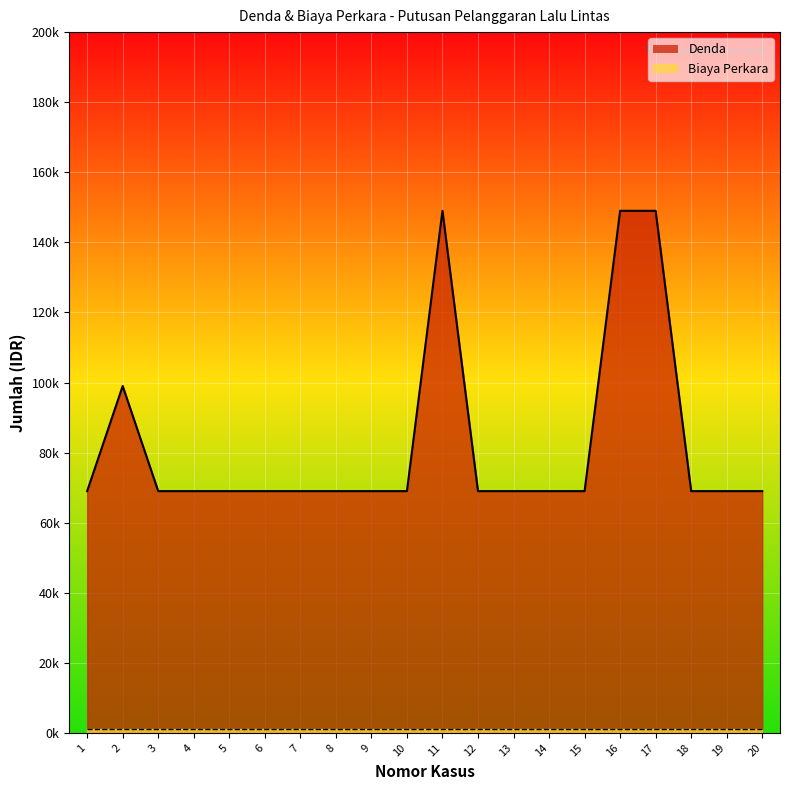

At which label is the value closest to 109000?

2